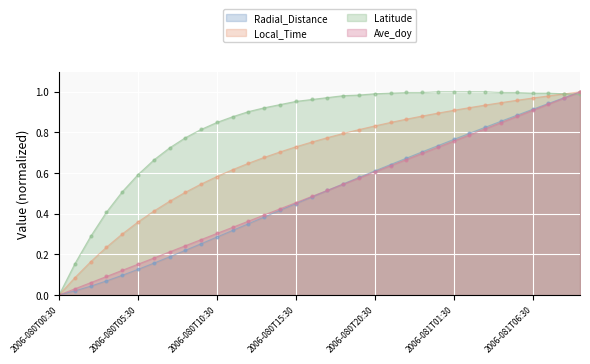

Between 2006-080T08:30 and 2006-081T02:30, which series saw the biggest shift?

Radial_Distance